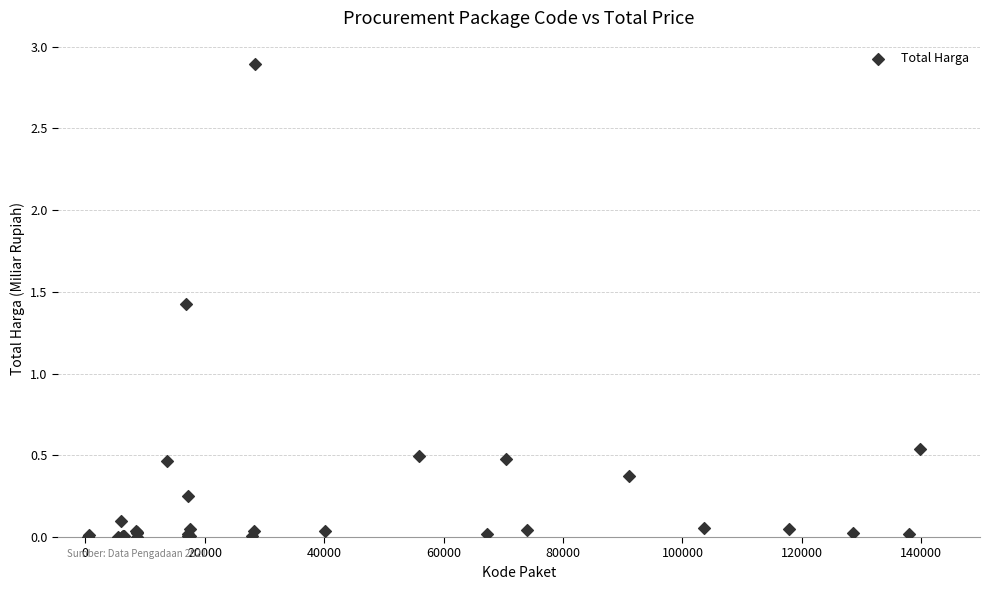

What Y value in the scatter plot is closest to 1?

1.4